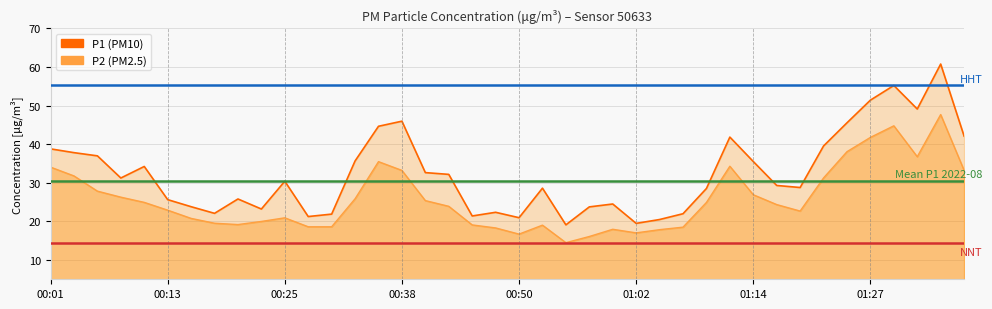

True or false: P2 has more than 1 points higher than both neighbors.

True